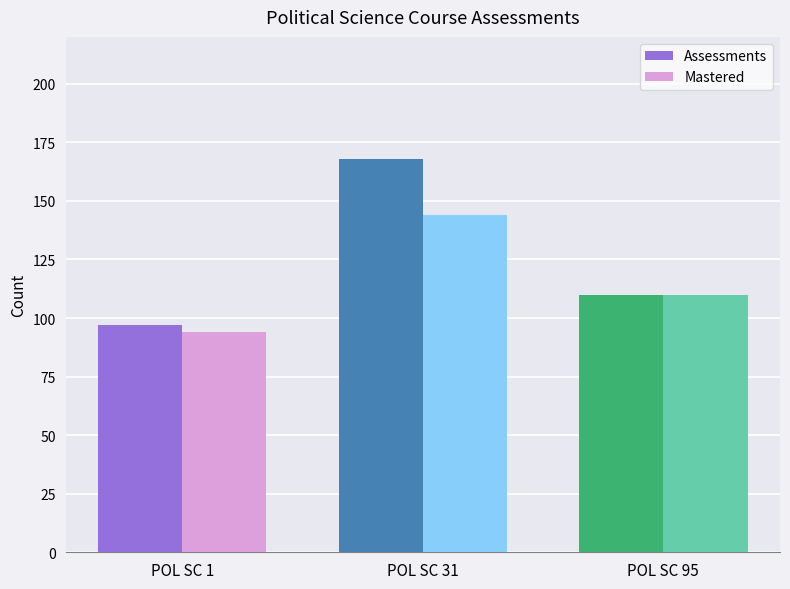

Between POL SC 31 and POL SC 95, which series saw the biggest shift?

Assessments